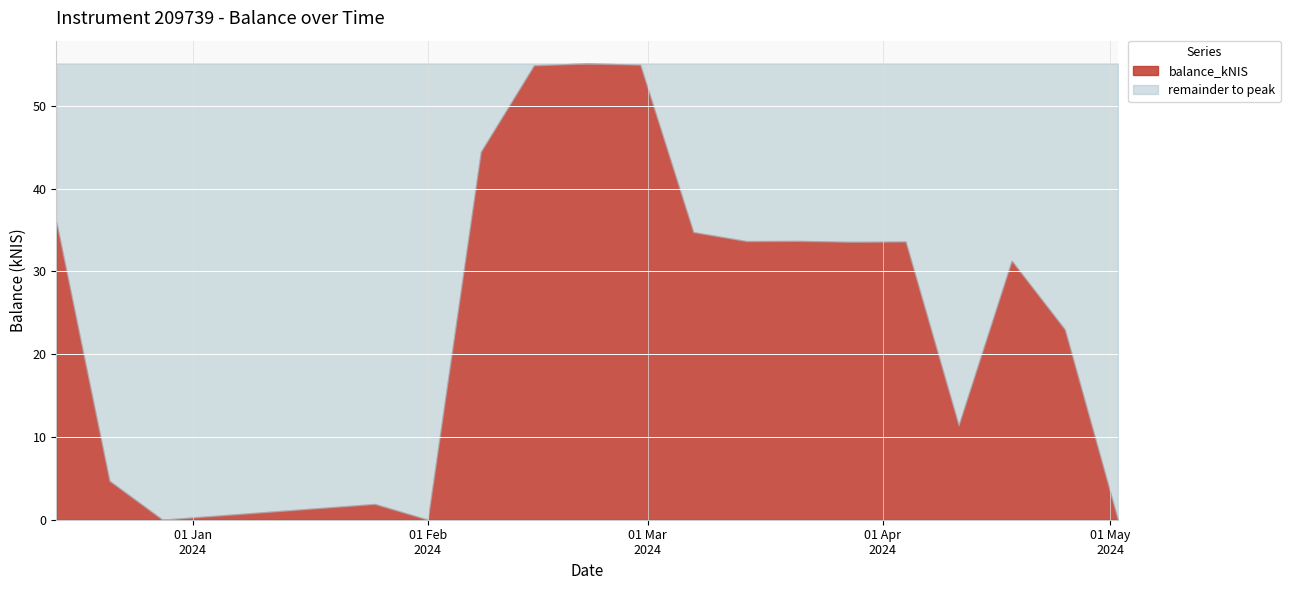

What is the change in value from 2024-02-08 to 2024-03-07?

-9.7